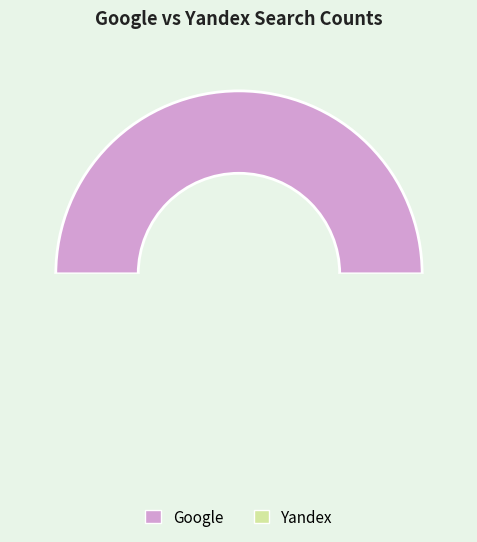

What is the spread (max minus min) of values at 2022-01-23?

1